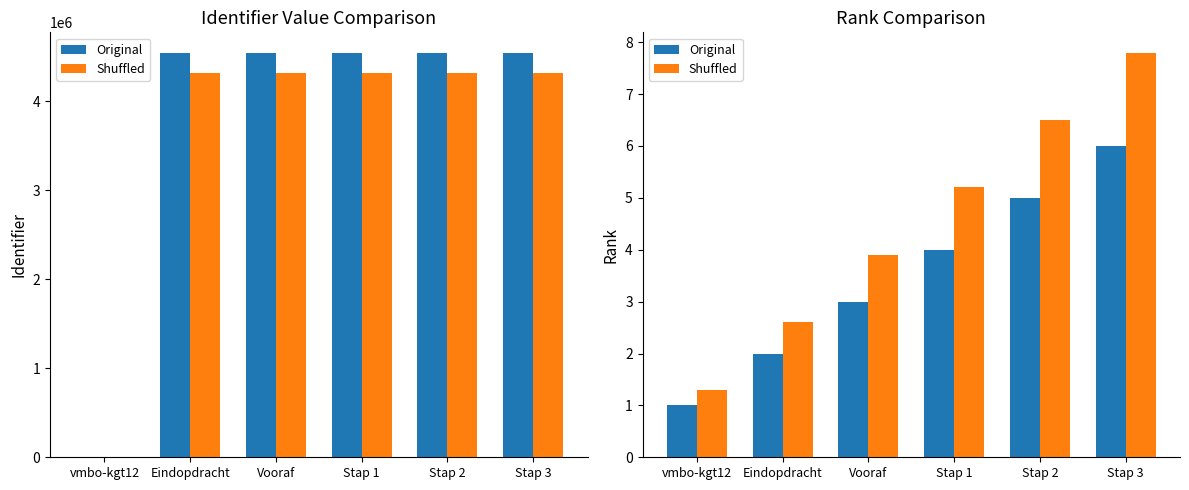

What is the minimum value shown in the chart?

1.0